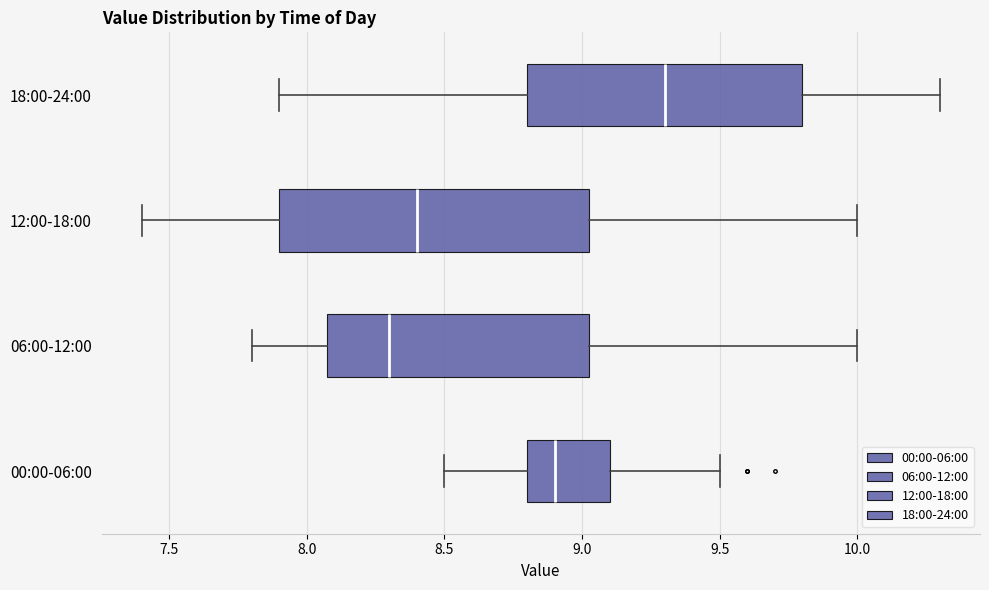

Where does the right whisker of the box for 12:00-18:00 end on the x-axis? The values are not printed on the chart, so give them approximately, as read against the axis.

10.00